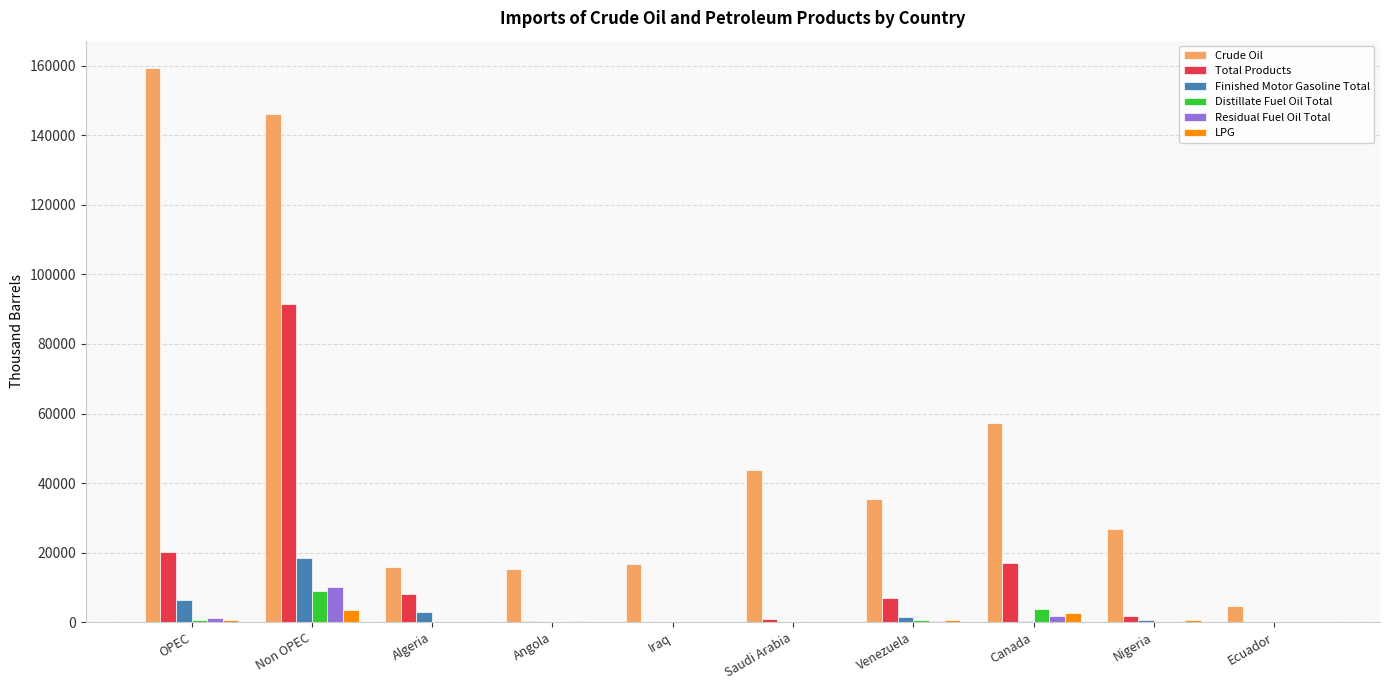

Count the number of categories in the chart.

10